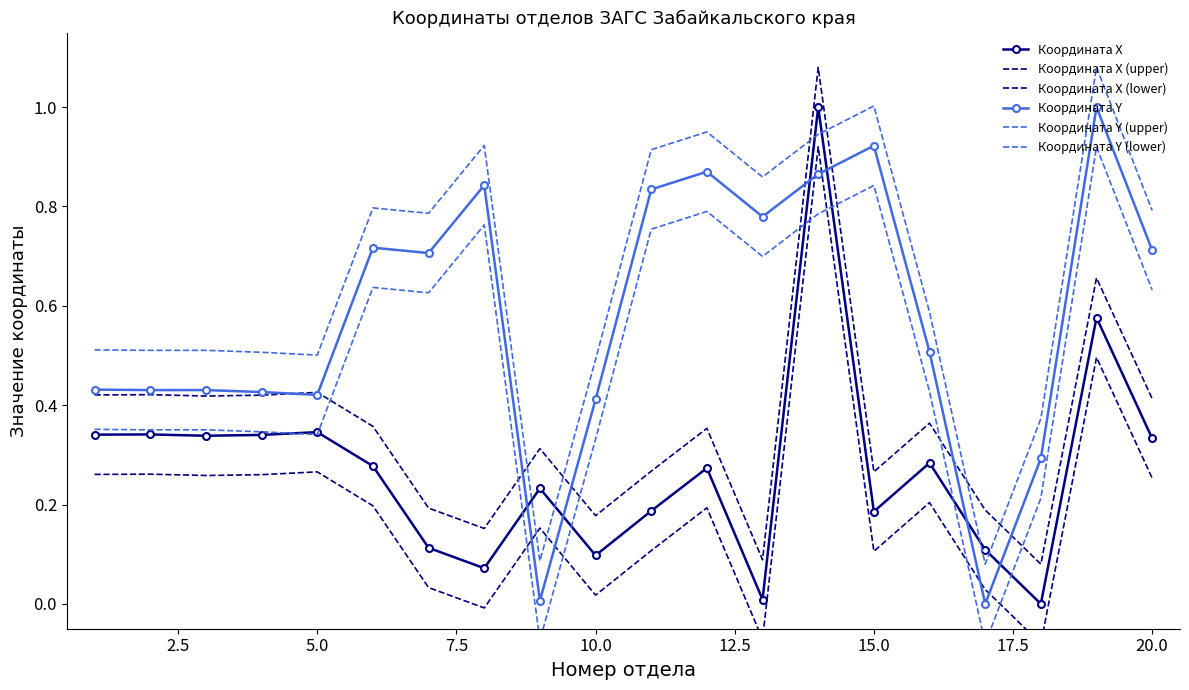

Is it true that Координата Y equals -0.4 at 16?

False